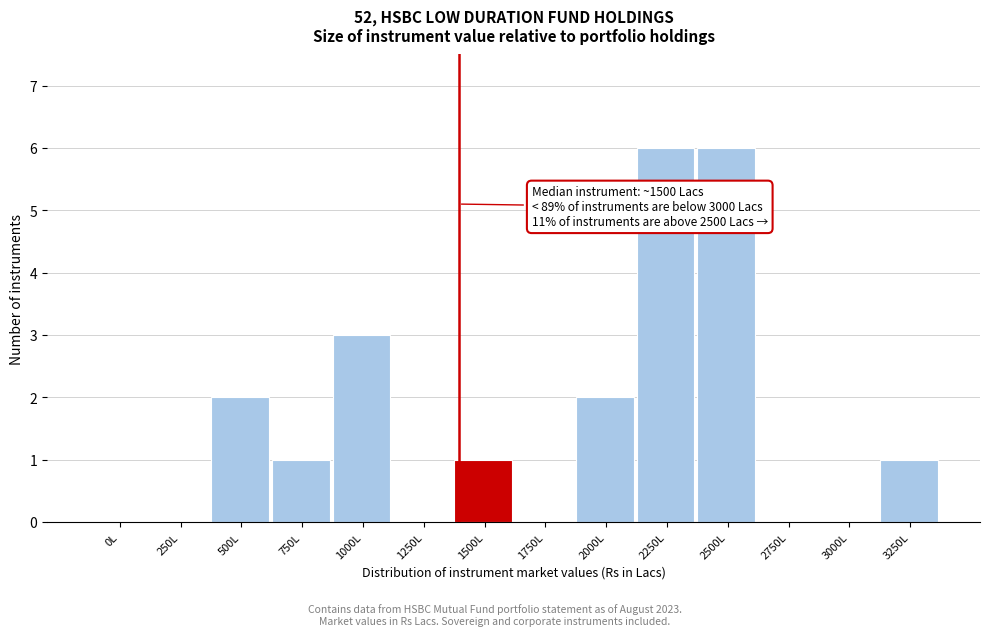

Reading left to right, extract all data points from this chart.

0L=0	250L=0	500L=2	750L=1	1000L=3	1250L=0	1500L=1	1750L=0	2000L=2	2250L=6	2500L=6	2750L=0	3000L=0	3250L=1